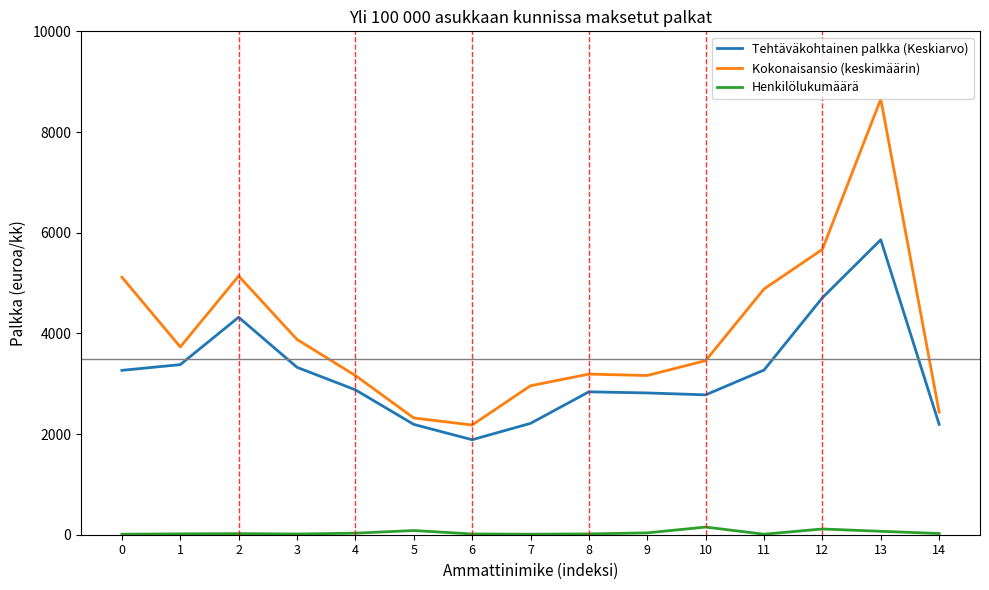

Which series has the largest total across all categories?

Kokonaisansio (keskimäärin)